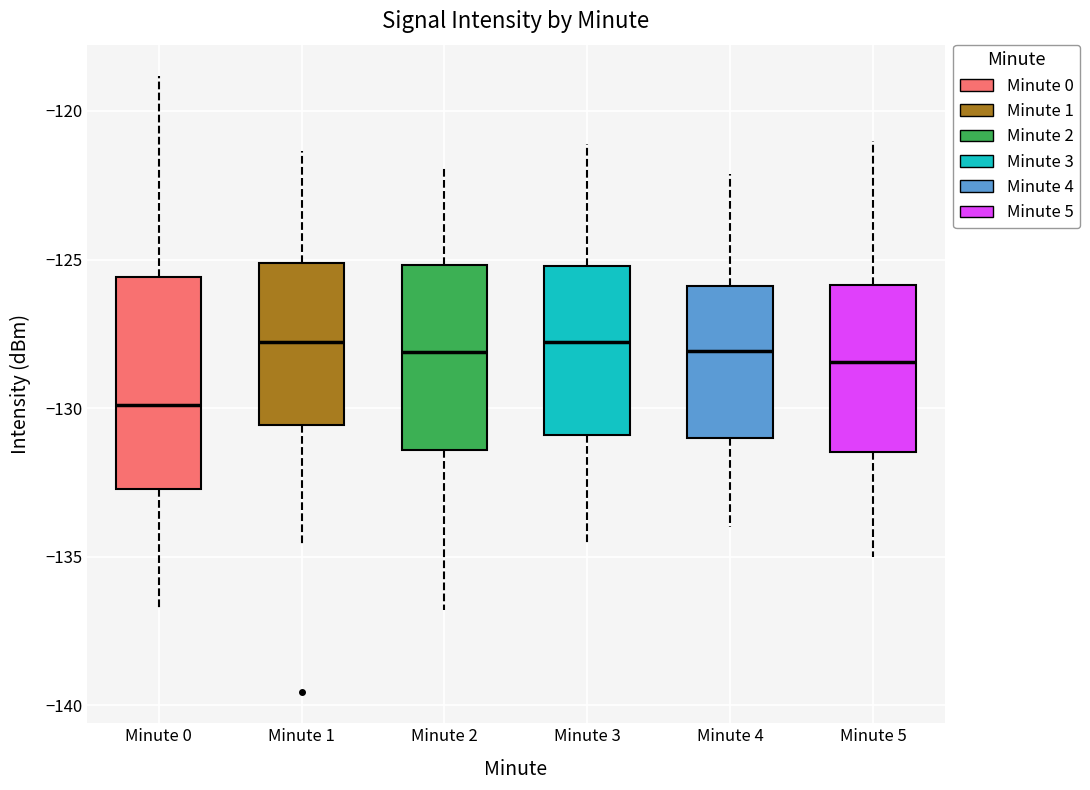

Reading left to right, transcribe this box plot: for each box, give where its median line is, the range the box spans, and where its two whiskers end, as read against the y-axis. The values are not printed on the chart, so give them approximately, as read against the axis.

Minute 0: median -130.0, box -132.5 to -125.5, whiskers -137.0 to -119.0
Minute 1: median -128.0, box -130.5 to -125.0, whiskers -134.5 to -121.5
Minute 2: median -128.0, box -131.5 to -125.0, whiskers -137.0 to -122.0
Minute 3: median -128.0, box -131.0 to -125.0, whiskers -134.5 to -121.0
Minute 4: median -128.0, box -131.0 to -126.0, whiskers -134.0 to -122.0
Minute 5: median -128.5, box -131.5 to -126.0, whiskers -135.0 to -121.0